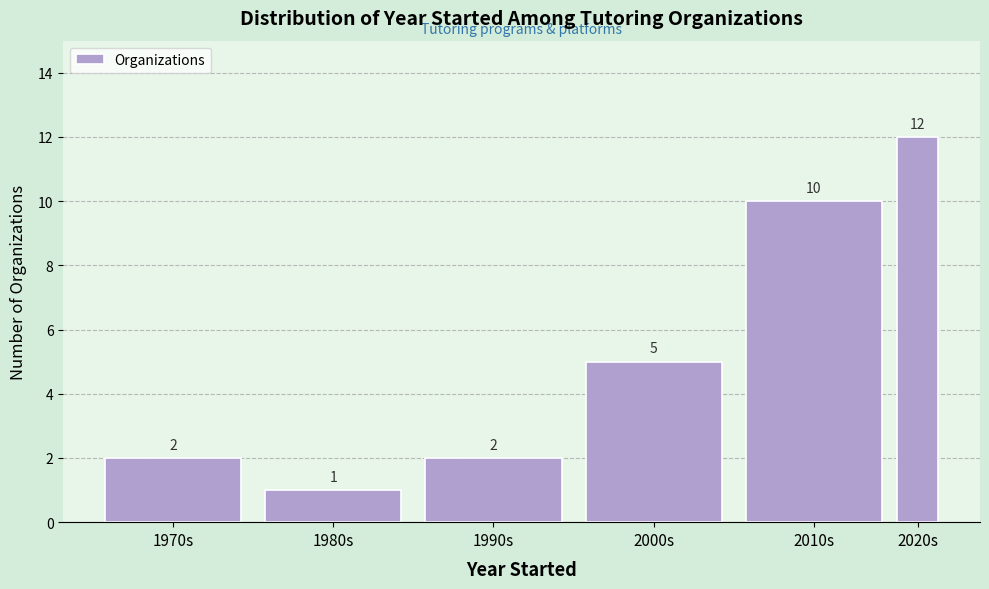

Reading left to right, list all the values displayed in this chart.

2	1	2	5	10	12